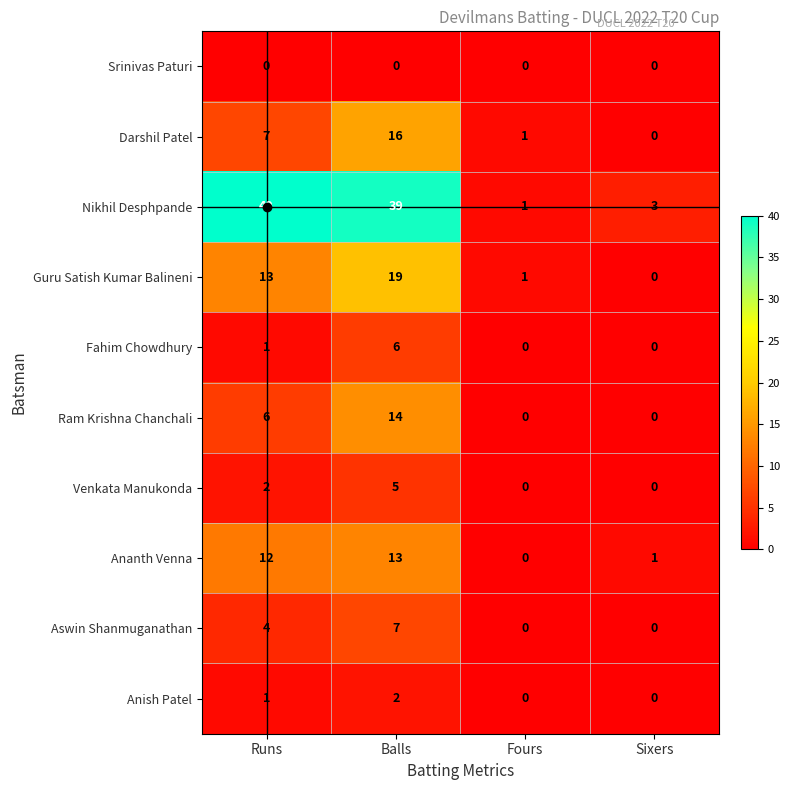

List the series in order of their peak value, highest first.

Nikhil Desphpande, Guru Satish Kumar Balineni, Darshil Patel, Ram Krishna Chanchali, Ananth Venna, Aswin Shanmuganathan, Fahim Chowdhury, Venkata Manukonda, Anish Patel, Srinivas Paturi